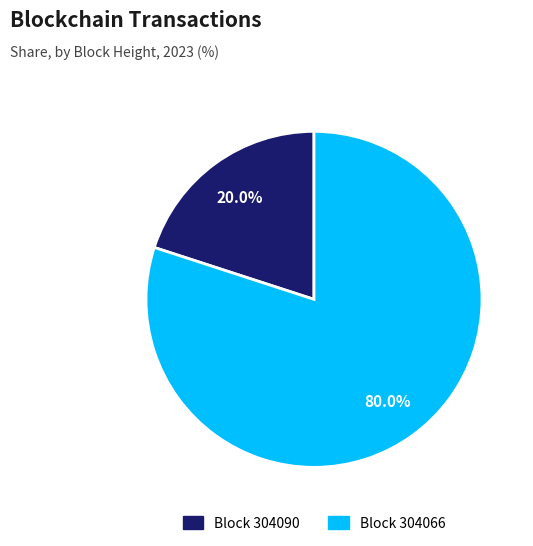

Is there any slice that represents more than half of the pie?

Yes